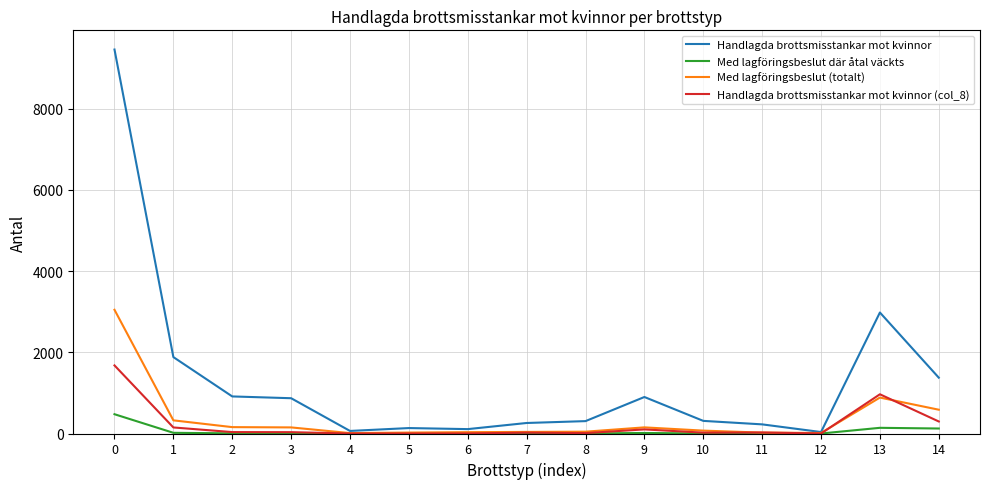

What is the sum of the Handlagda brottsmisstankar mot kvinnor (col_8) values at 10 and 12?

21